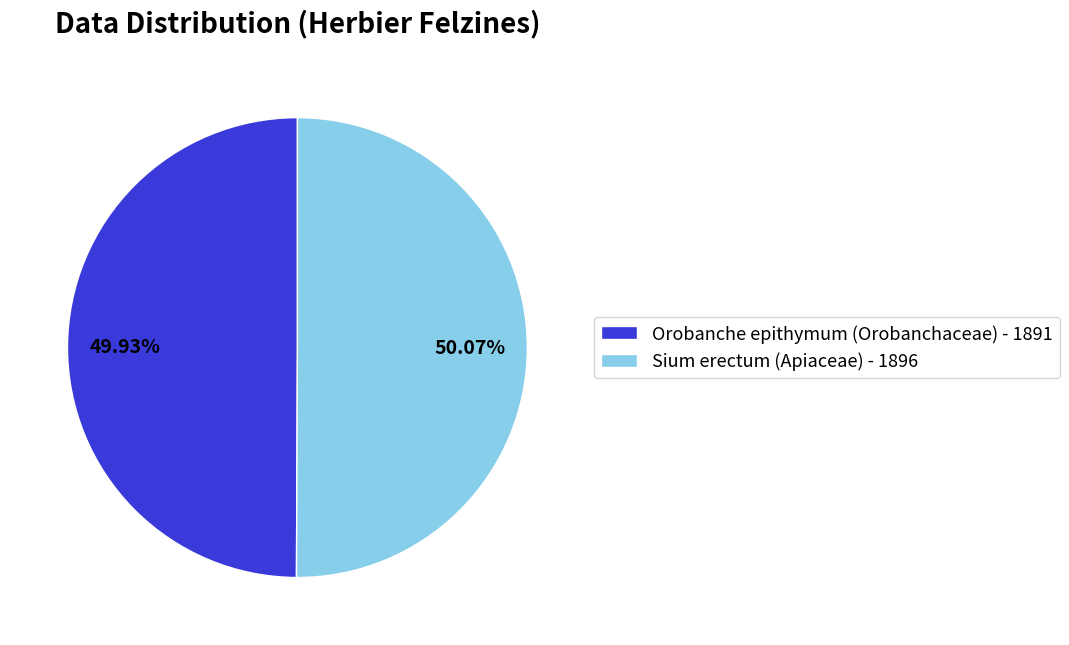

Count the number of slices in the pie.

2